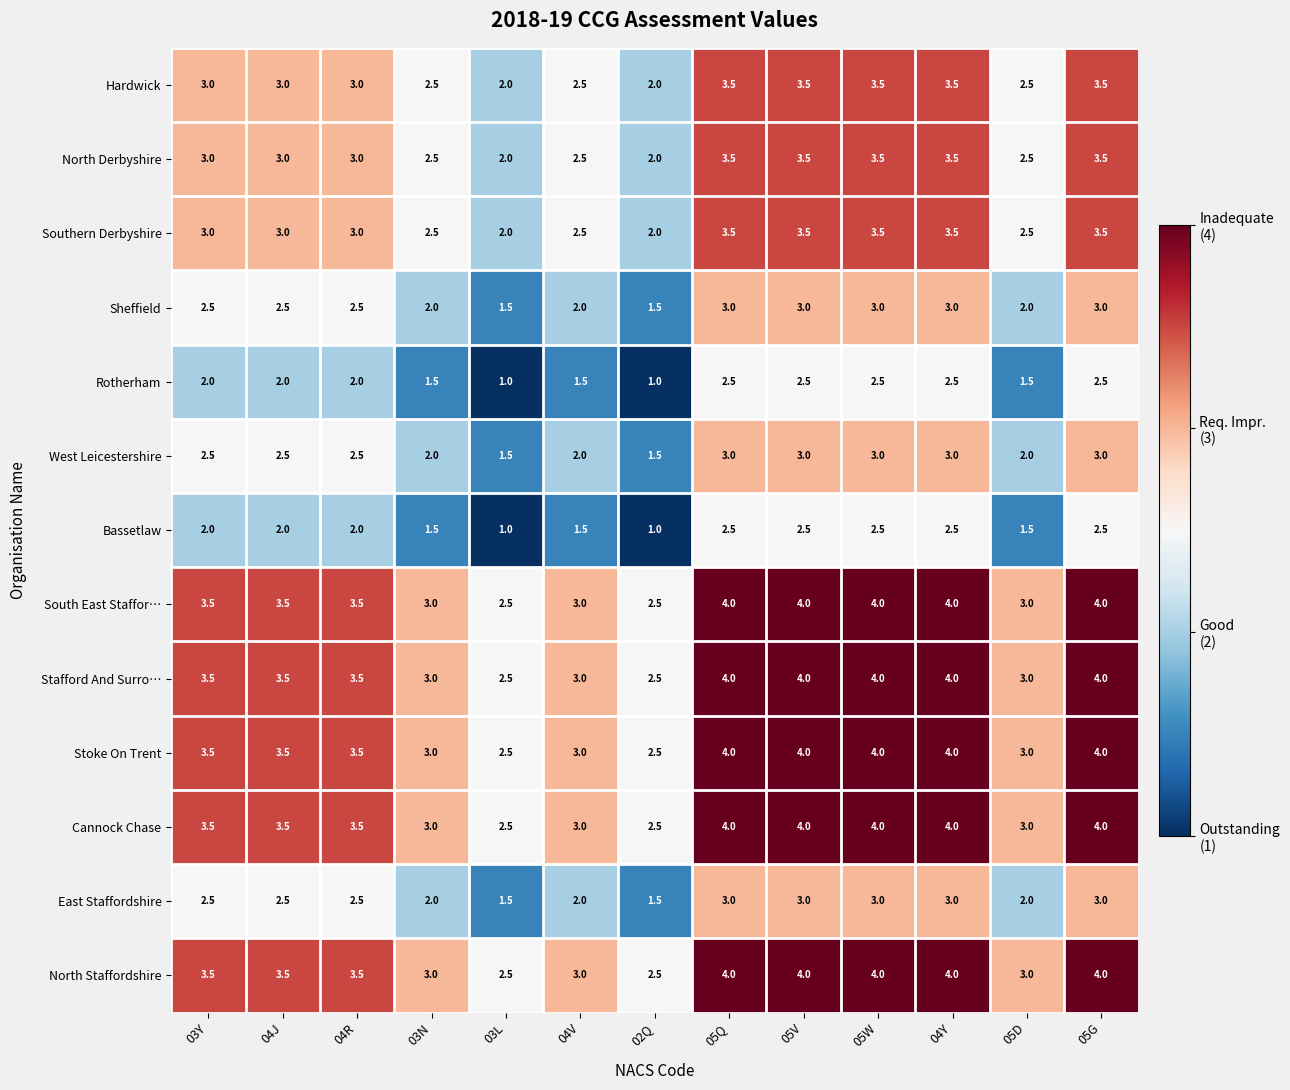

Read the South East Staffor… value at 05Q.

4.0